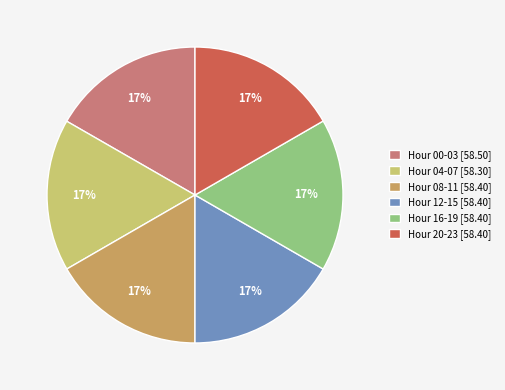

To the nearest percent, what is the average slice percentage?

17%